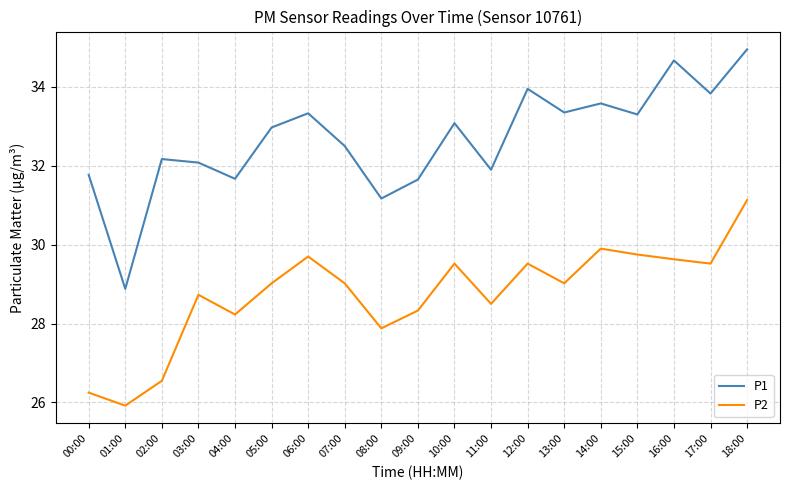

How many categories are shown in the chart?

19